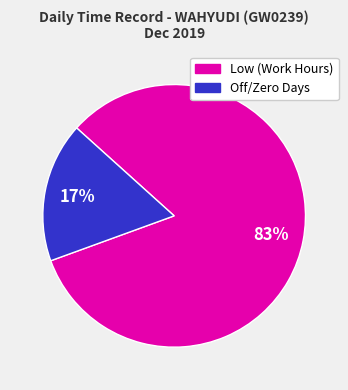

Does any single category account for the majority?

Yes